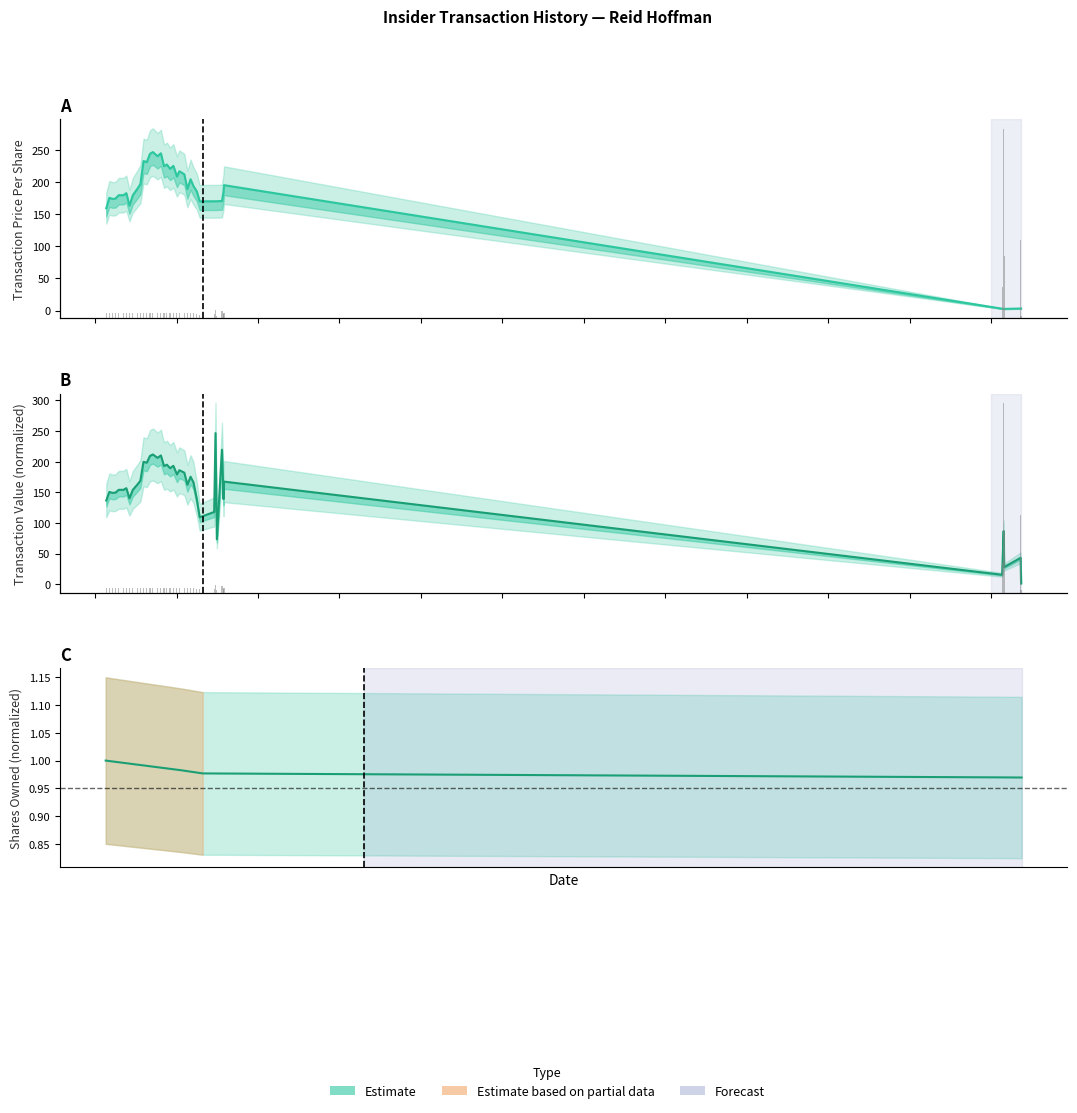

What is the greatest value displayed?

250.0